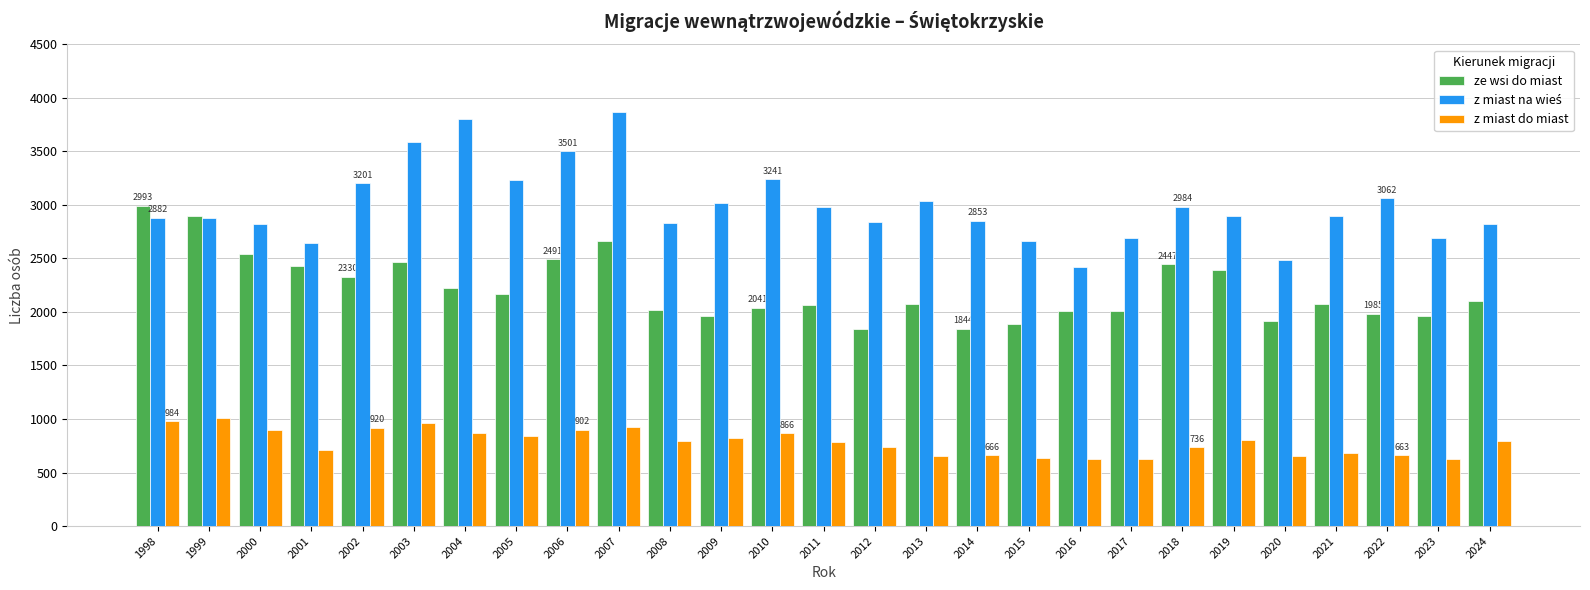

What is the value of the z miast do miast bar at the 2nd from the left?

1006